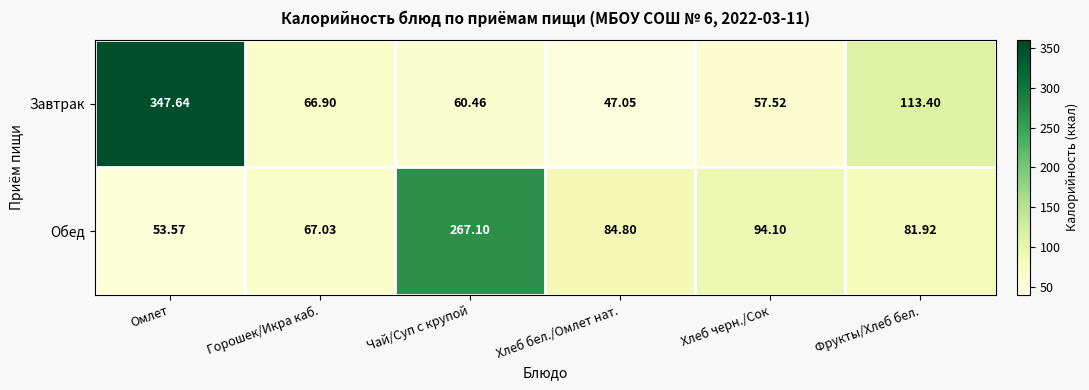

Which series has the largest range (max minus min)?

Завтрак